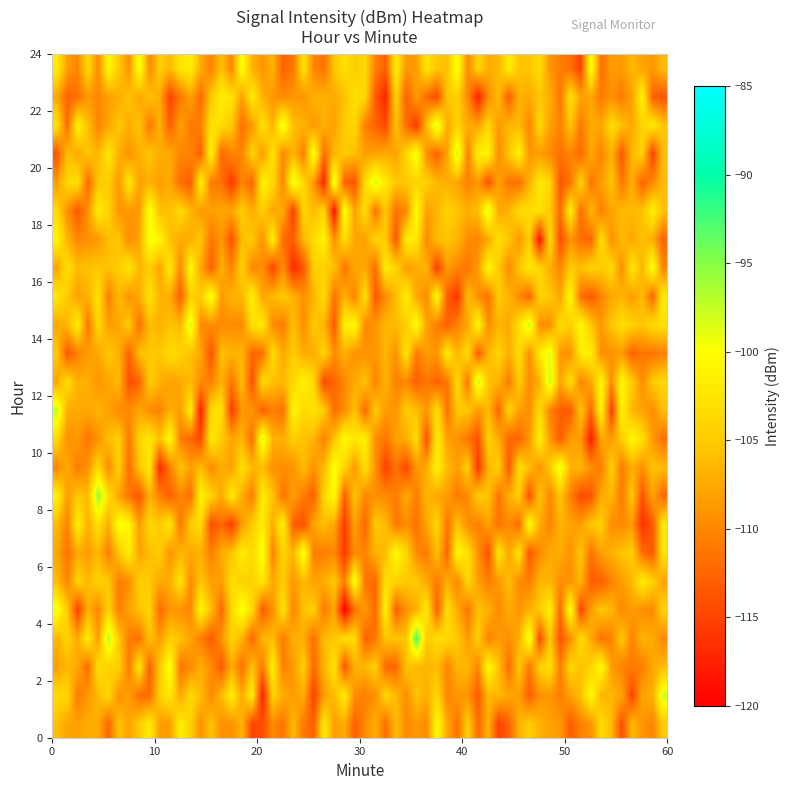

Rank the series by their maximum value, from lowest to highest.

0, 1, 2, 3, 4, 23